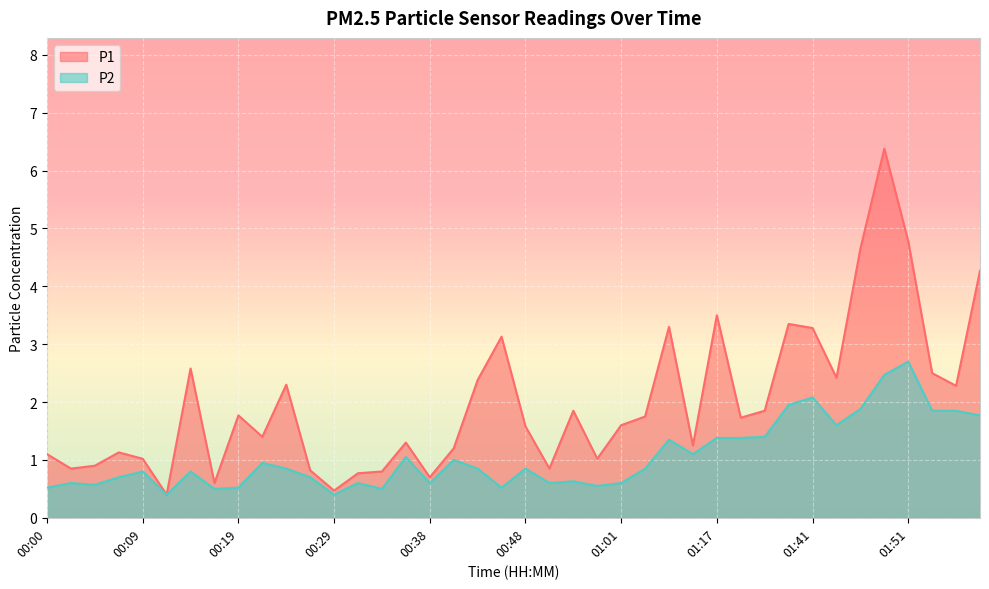

How many data points in P1 are less than 1?

10